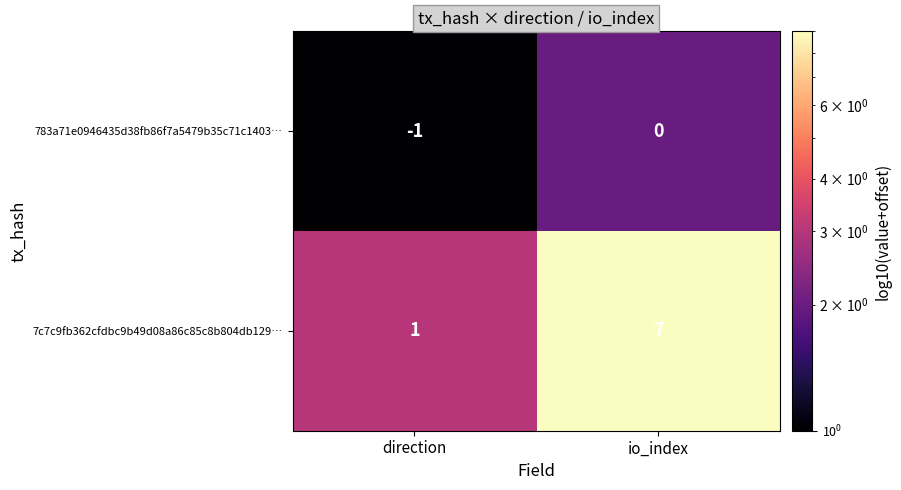

The value of 7c7c9fb362cfdbc9b49d08a86c85c8b804db129… at io_index is 7. True or false?

True